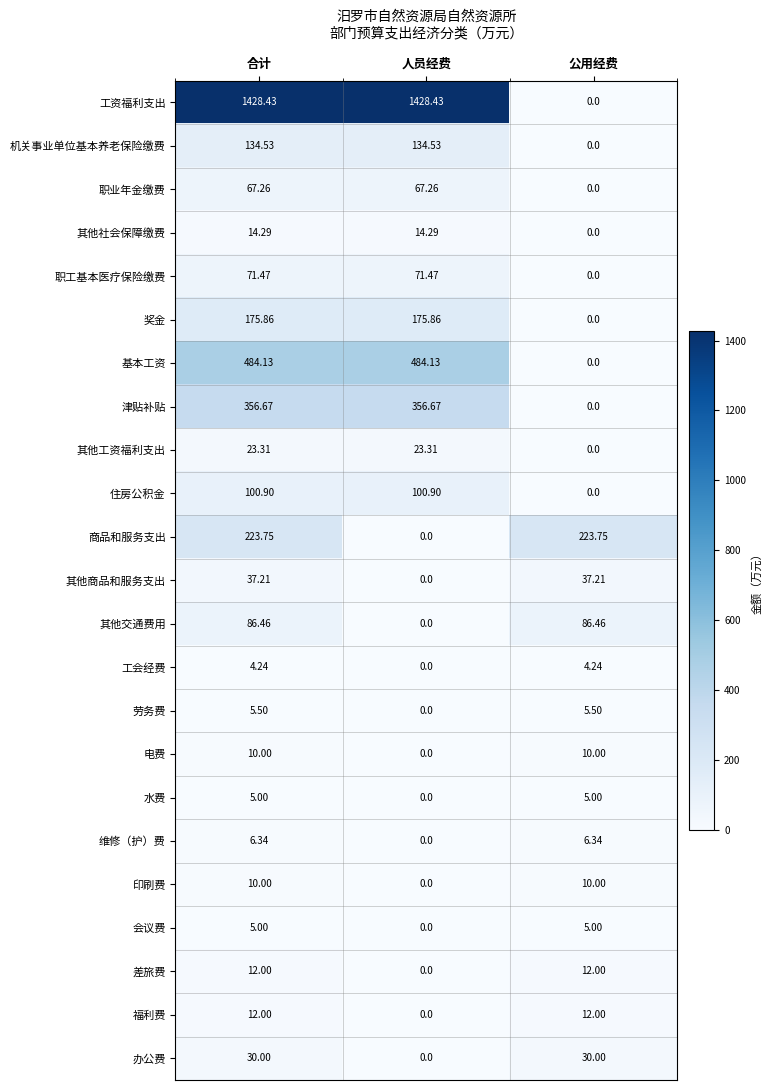

Which series has the largest range (max minus min)?

工资福利支出